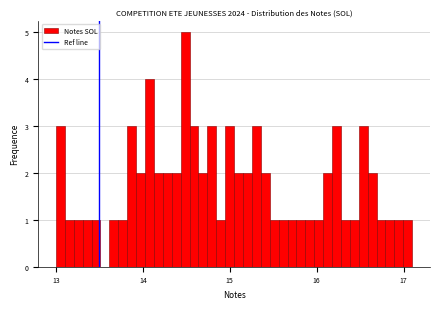

Read against the x-axis, roughly where is the centre of the tallest bar?

14.5